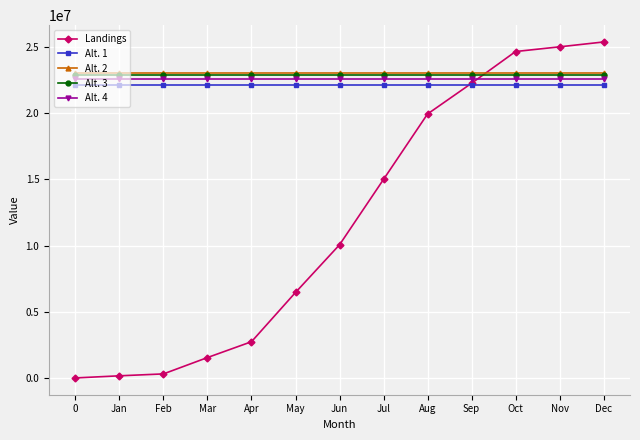

Between which two adjacent categories do Landings and Alt. 2 first intersect?

Sep and Oct